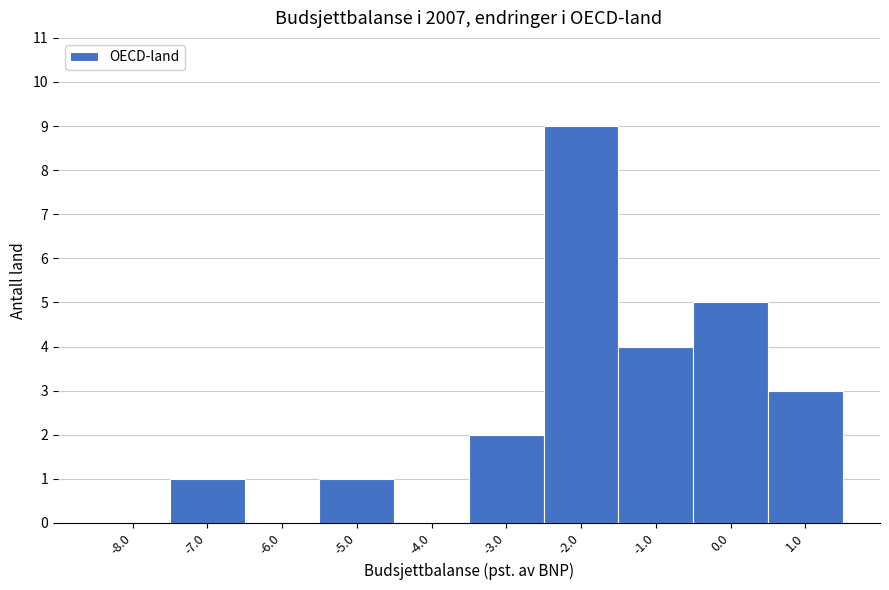

How tall is the bar that spans -1.5 to -0.5 on the x-axis? The values are not printed on the chart, so give them approximately, as read against the axis.

4